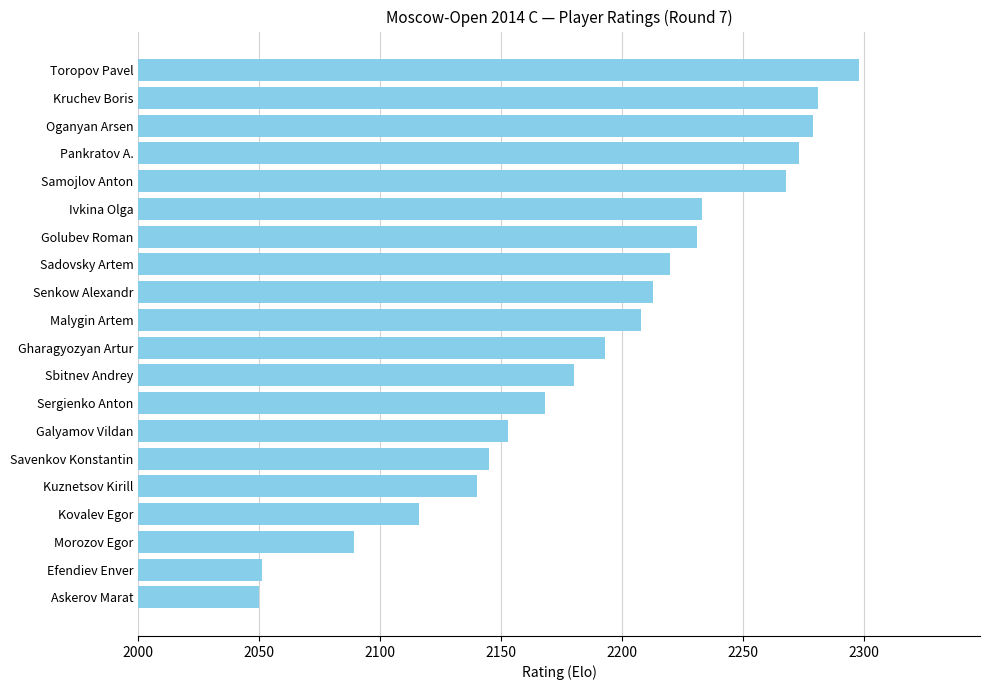

What is the maximum value shown in the chart?

2298